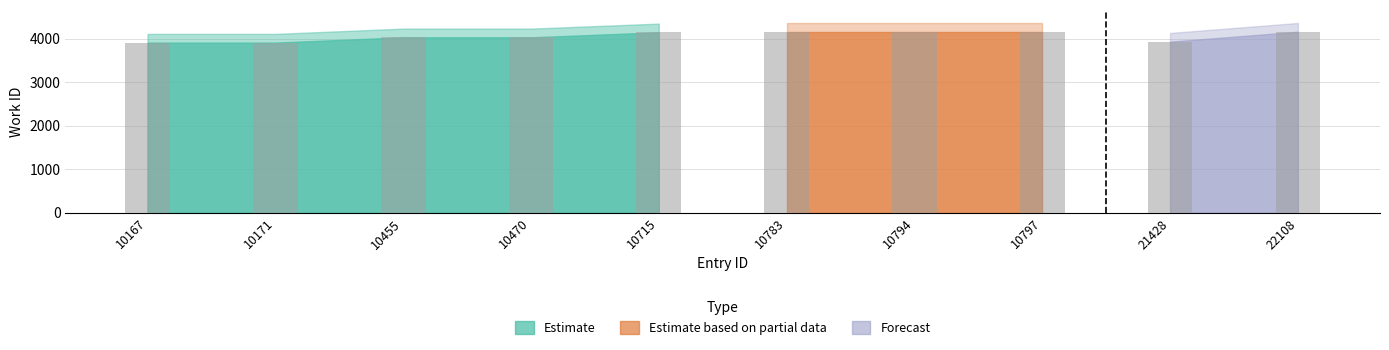

What is the greatest value displayed?

4167